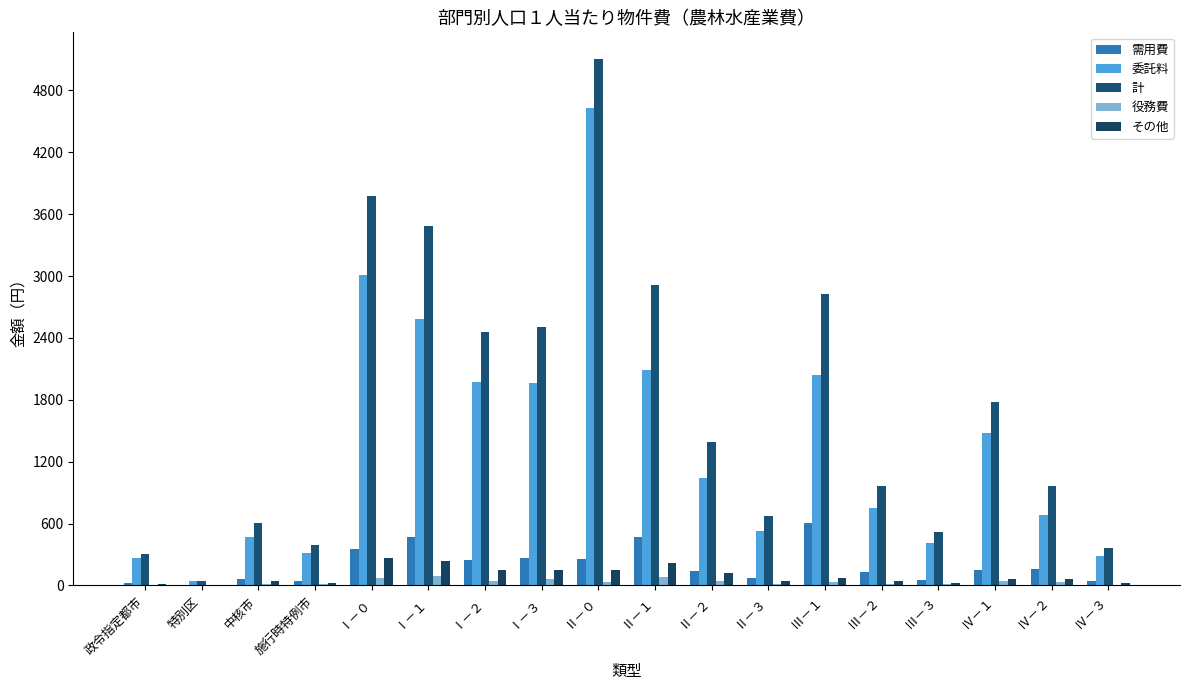

At which label does 役務費 reach its minimum?

特別区